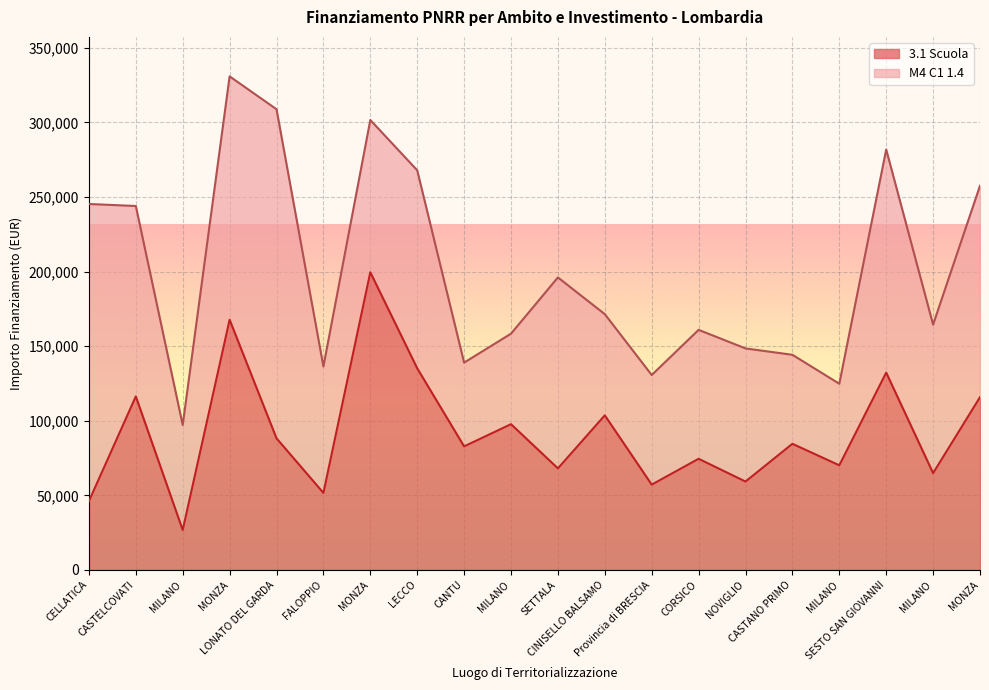

What is the average value?

92102.3